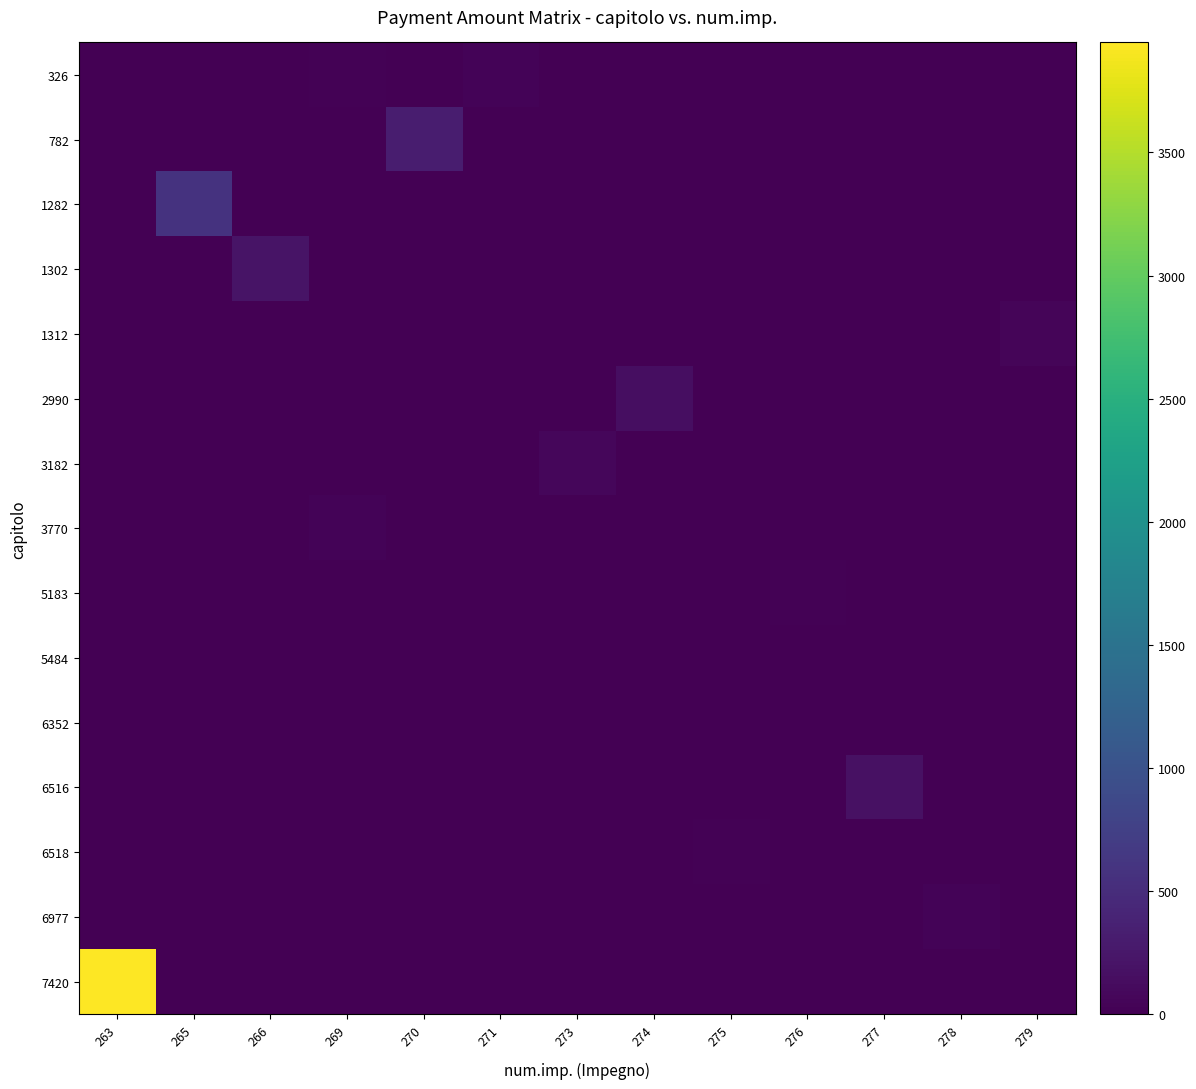

What is the difference between the highest and lowest values at 265?

581.4